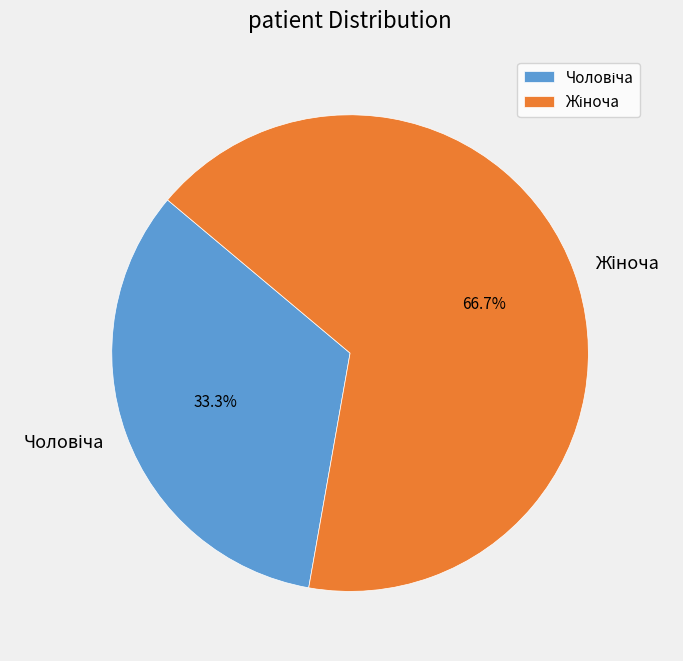

Is there a majority slice in this chart?

Yes